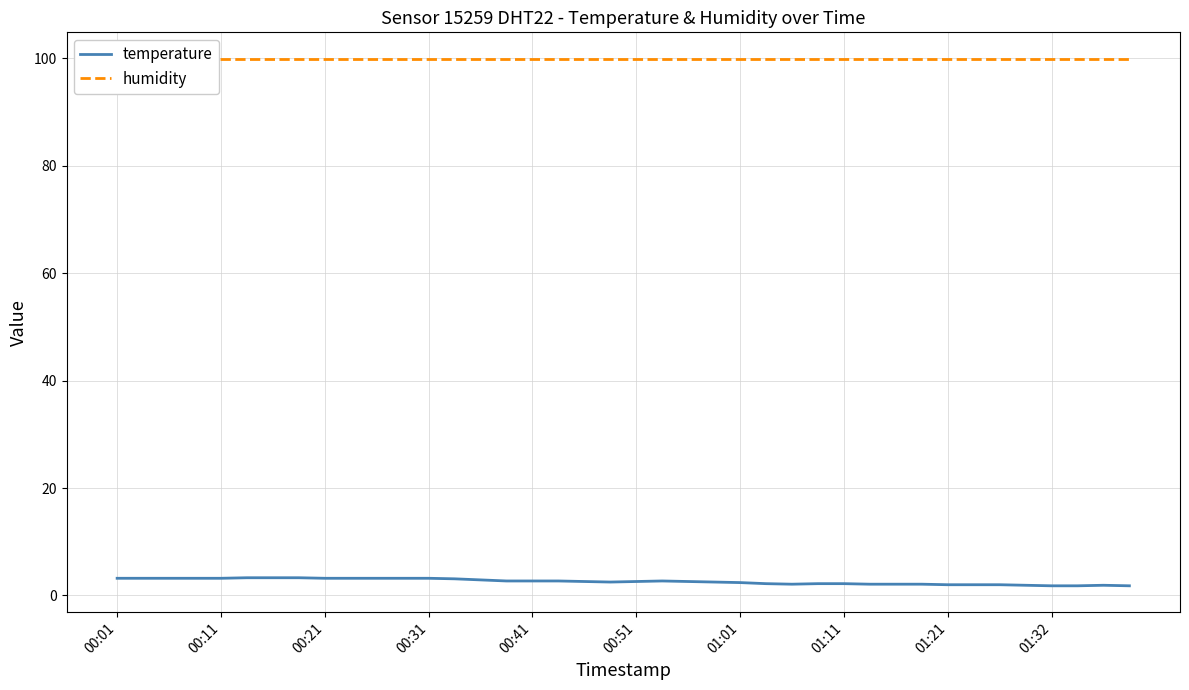

Reading left to right, transcribe all the data shown in this chart.

temperature: 3.2	3.2	3.2	3.2	3.2	3.3	3.3	3.3	3.2	3.2	3.2	3.2	3.2	3.1	2.9	2.7	2.7	2.7	2.6	2.5	2.6	2.7	2.6	2.5	2.4	2.2	2.1	2.2	2.2	2.1	2.1	2.1	2.0	2.0	2.0	1.9	1.8	1.8	1.9	1.8
humidity: 99.9	99.9	99.9	99.9	99.9	99.9	99.9	99.9	99.9	99.9	99.9	99.9	99.9	99.9	99.9	99.9	99.9	99.9	99.9	99.9	99.9	99.9	99.9	99.9	99.9	99.9	99.9	99.9	99.9	99.9	99.9	99.9	99.9	99.9	99.9	99.9	99.9	99.9	99.9	99.9